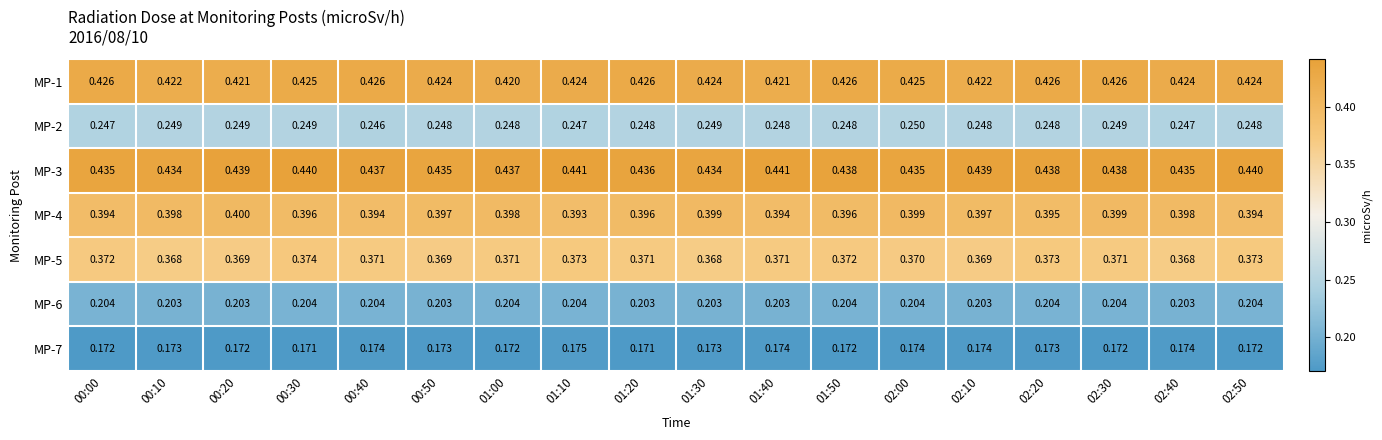

Is the value of MP-6 at 02:30 greater than the value of MP-5 at 01:50?

No